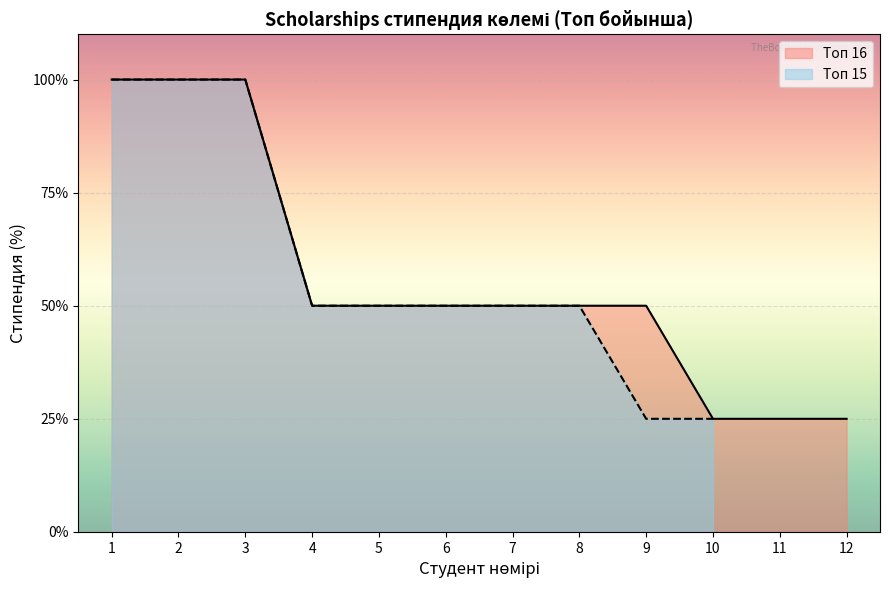

Count the number of values greater than 50.

6